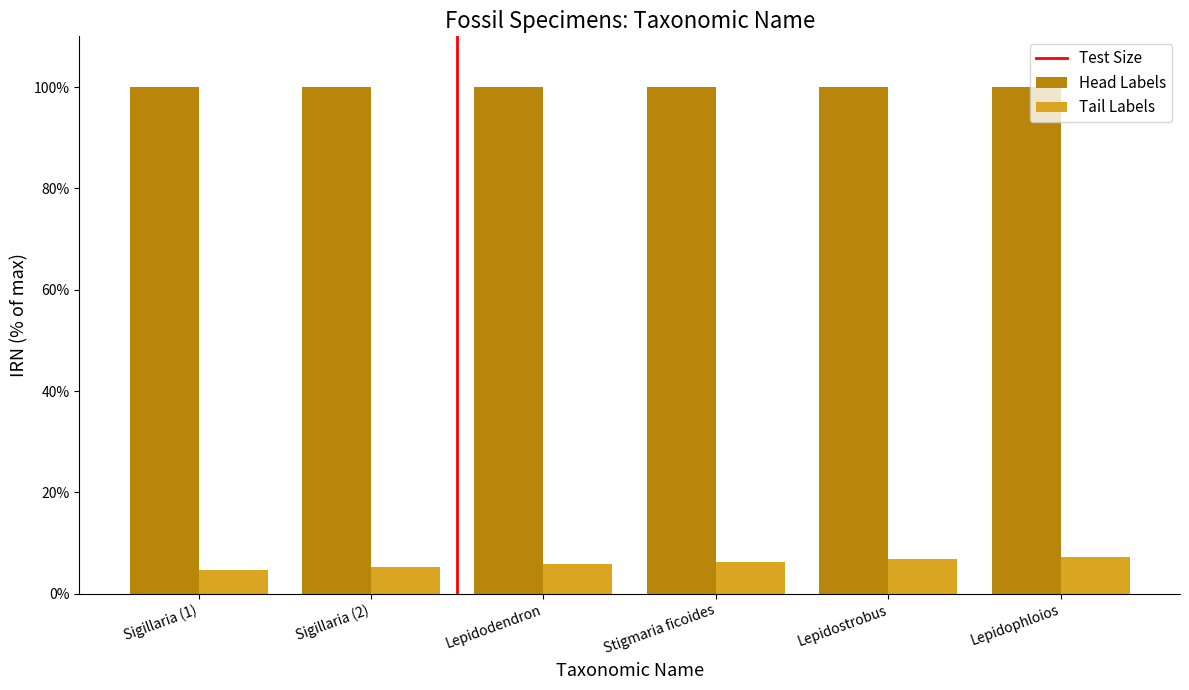

What is the label of the 4th bar from the left?

Stigmaria ficoides